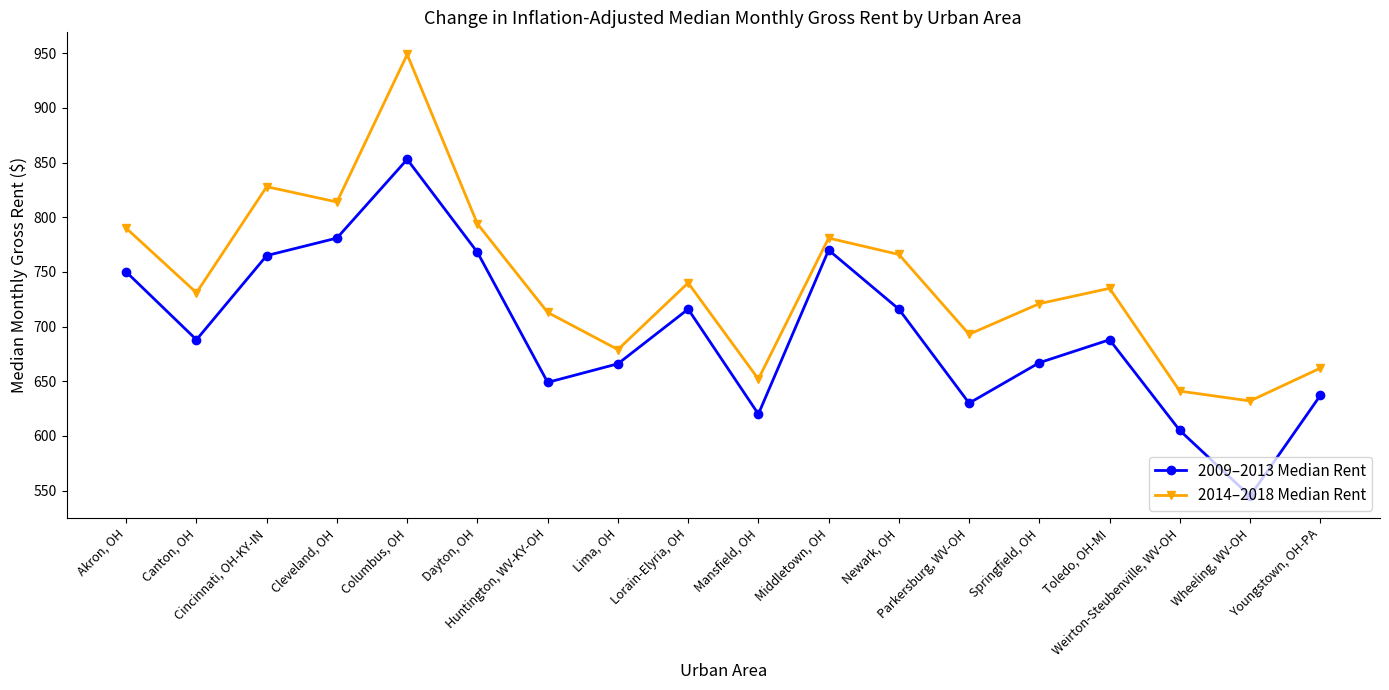

How many data points in 2009–2013 Median Rent are less than 688?

8